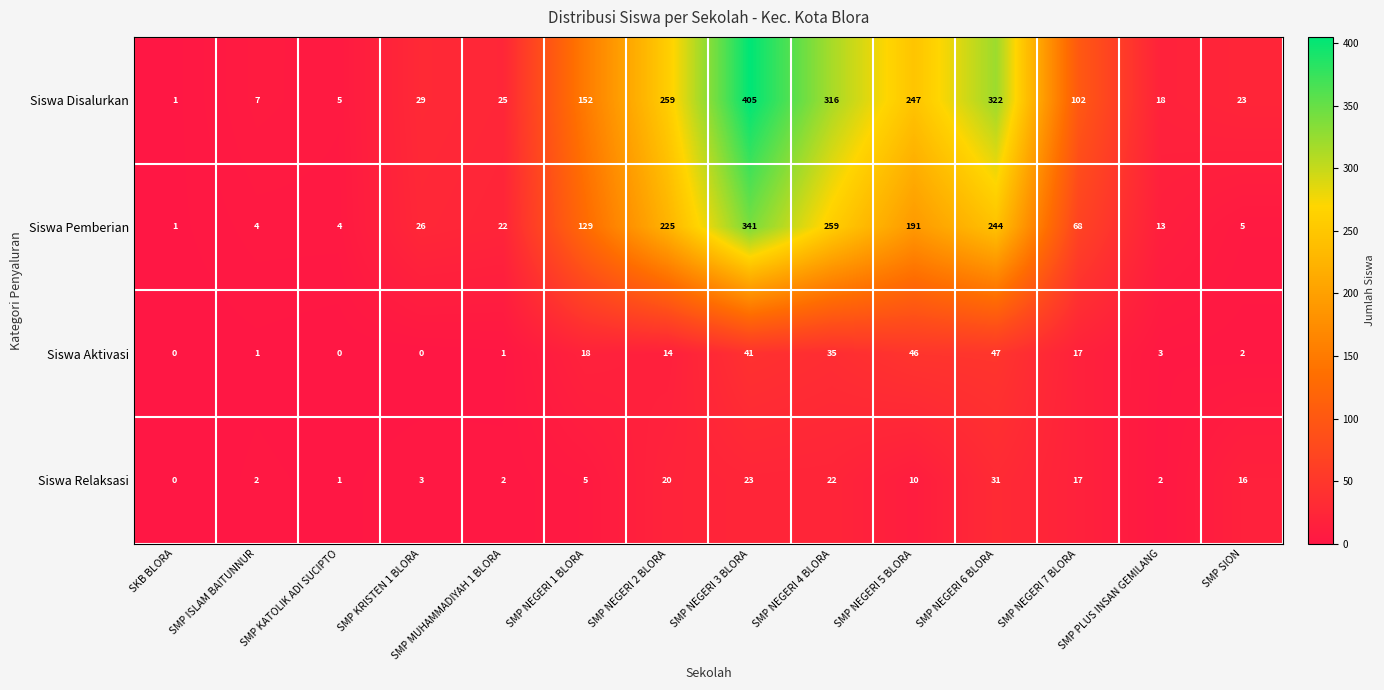

The Siswa Aktivasi series shows 46 at SMP NEGERI 5 BLORA. True or false?

True